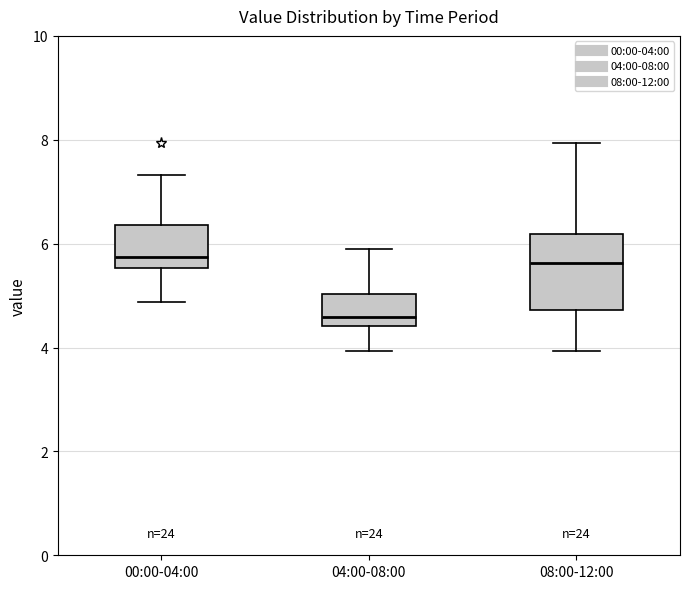

Reading left to right, transcribe this box plot: for each box, give where its median line is, the range the box spans, and where its two whiskers end, as read against the y-axis. The values are not printed on the chart, so give them approximately, as read against the axis.

00:00-04:00: median 5.8, box 5.6 to 6.4, whiskers 4.8 to 7.4
04:00-08:00: median 4.6, box 4.4 to 5.0, whiskers 4.0 to 6.0
08:00-12:00: median 5.6, box 4.8 to 6.2, whiskers 4.0 to 8.0